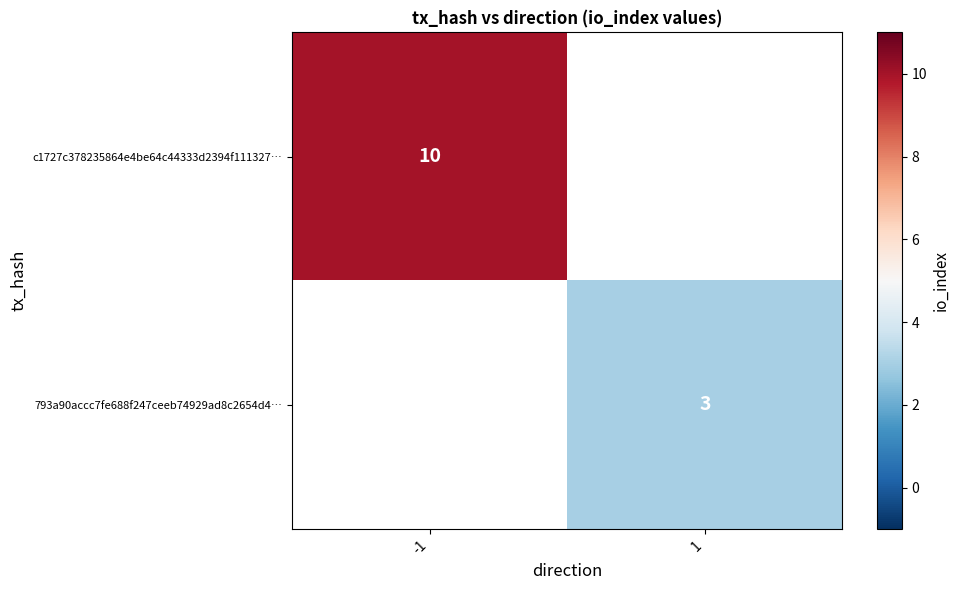

True or false: c1727c378235864e4be64c44333d2394f111327… has a value of 10 at -1.

True